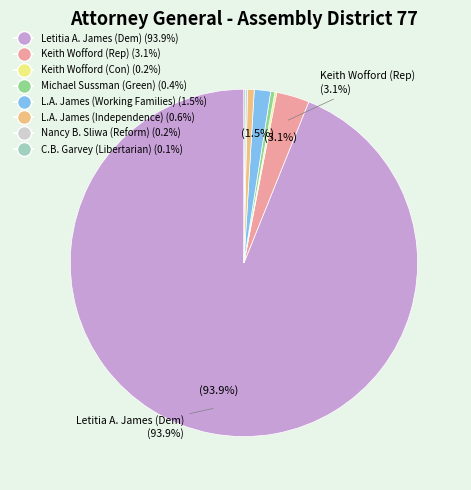

What percentage is NOT represented by L.A. James (Working Families) (1.5%)?

98.5%